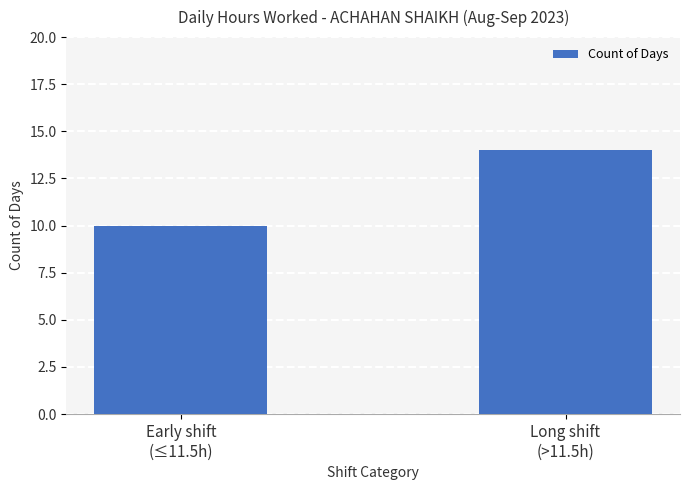

What is the approximate value at Long shift
(>11.5h)?

14